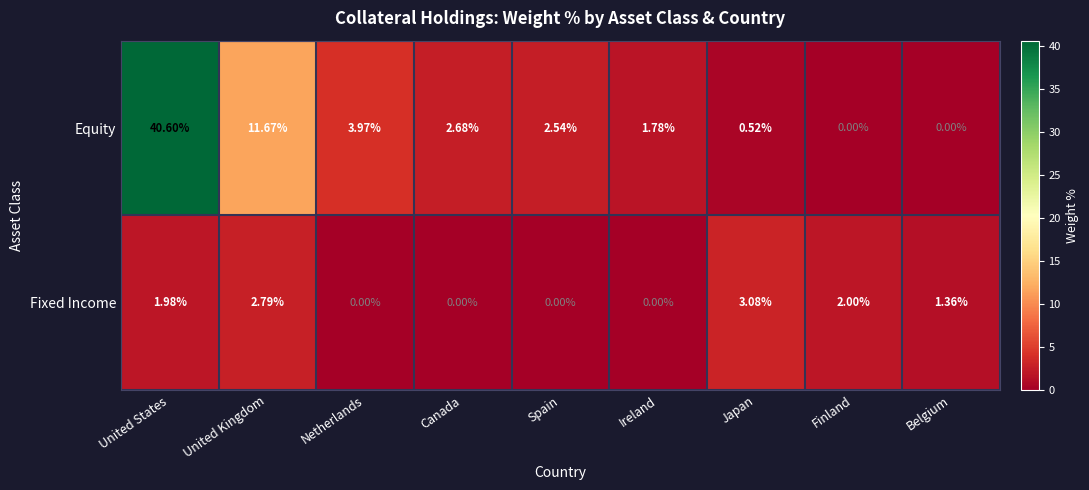

At how many categories does at least one series exceed 28?

1